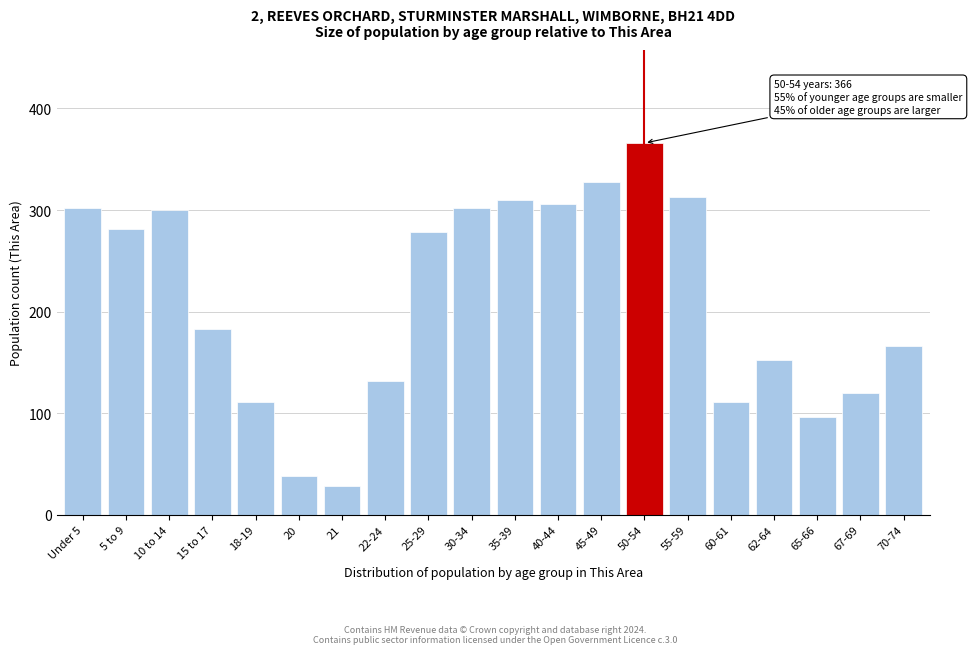

Reading left to right, transcribe all the data shown in this chart.

Under 5=302	5 to 9=281	10 to 14=300	15 to 17=183	18-19=111	20=38	21=28	22-24=132	25-29=278	30-34=302	35-39=310	40-44=306	45-49=328	50-54=366	55-59=313	60-61=111	62-64=152	65-66=96	67-69=120	70-74=166